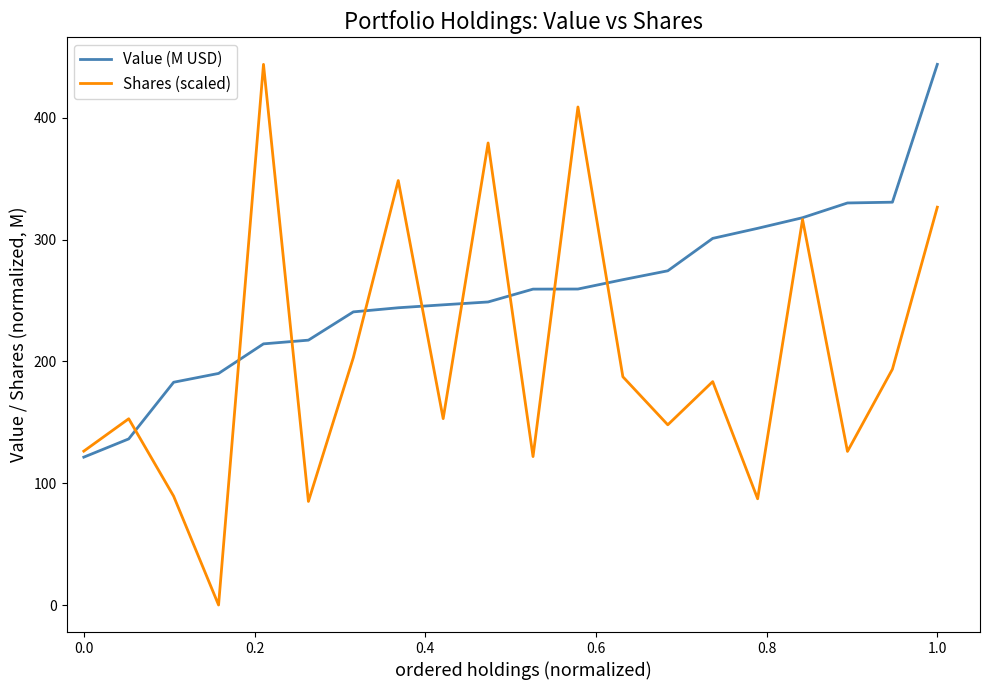

Which series has the largest range (max minus min)?

Shares (scaled)